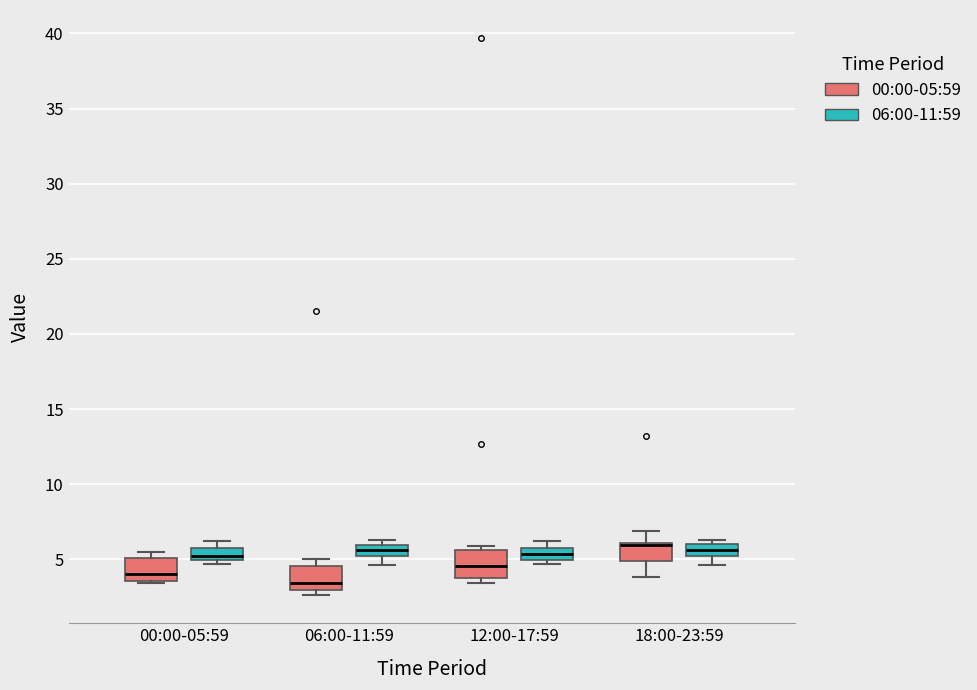

Where does the lower whisker of the box for 06:00-11:59 (06:00-11:59) end on the y-axis? The values are not printed on the chart, so give them approximately, as read against the axis.

4.5